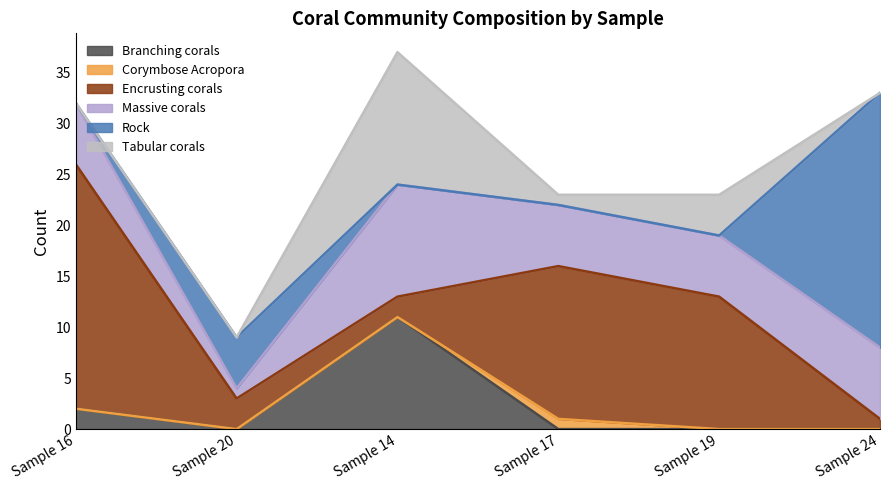

Which series has the largest total across all categories?

Encrusting corals